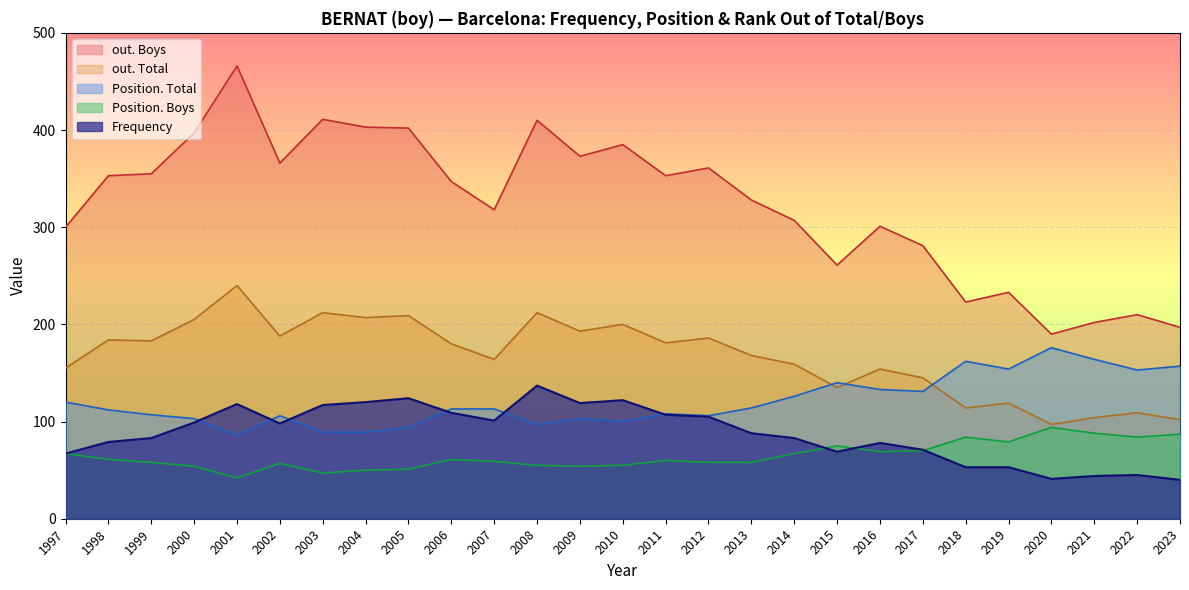

Rank the series at 2020 from lowest to highest value.

Frequency, Position. Boys, out. Total, Position. Total, out. Boys